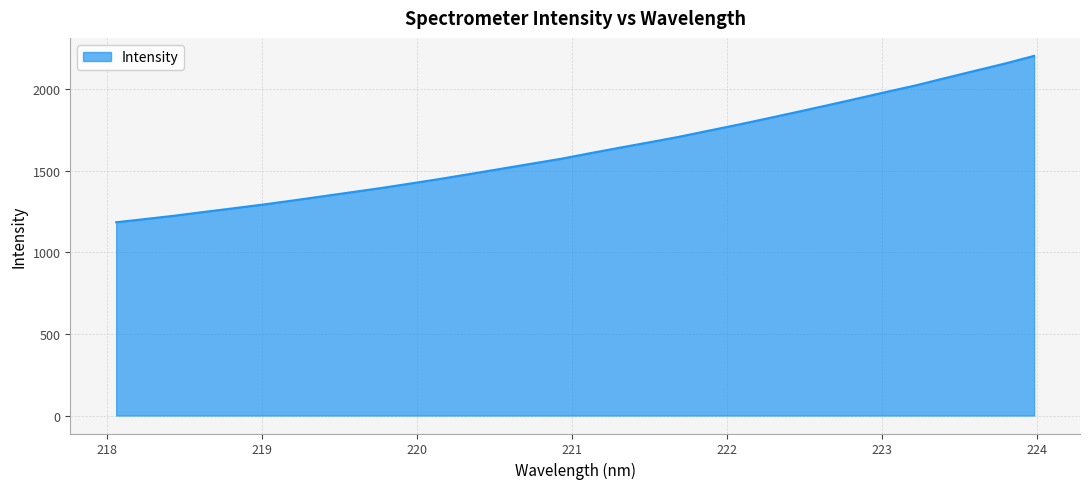

Reading left to right, transcribe all the data shown in this chart.

1183.6	1203.6	1224.4	1247.6	1270.1	1293.1	1317.6	1343.4	1369.0	1394.7	1422.6	1450.9	1481.0	1511.2	1541.7	1571.8	1606.5	1640.2	1673.2	1707.0	1744.3	1781.3	1820.0	1859.4	1899.3	1940.1	1981.5	2021.7	2066.7	2110.9	2154.7	2202.4